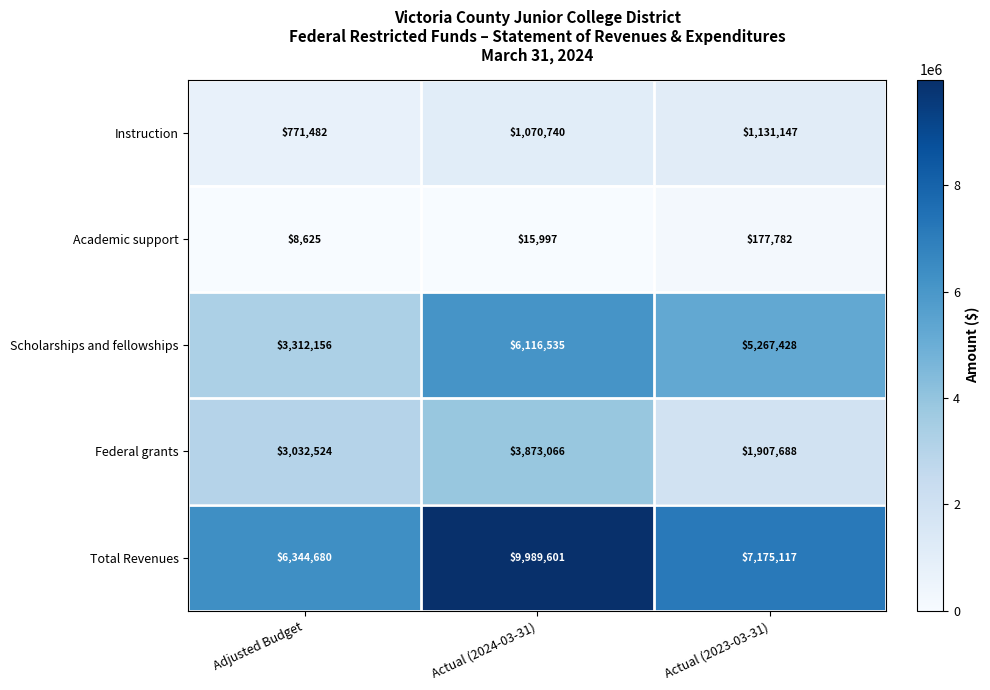

At which label is Academic support closest to 93203?

Actual (2024-03-31)